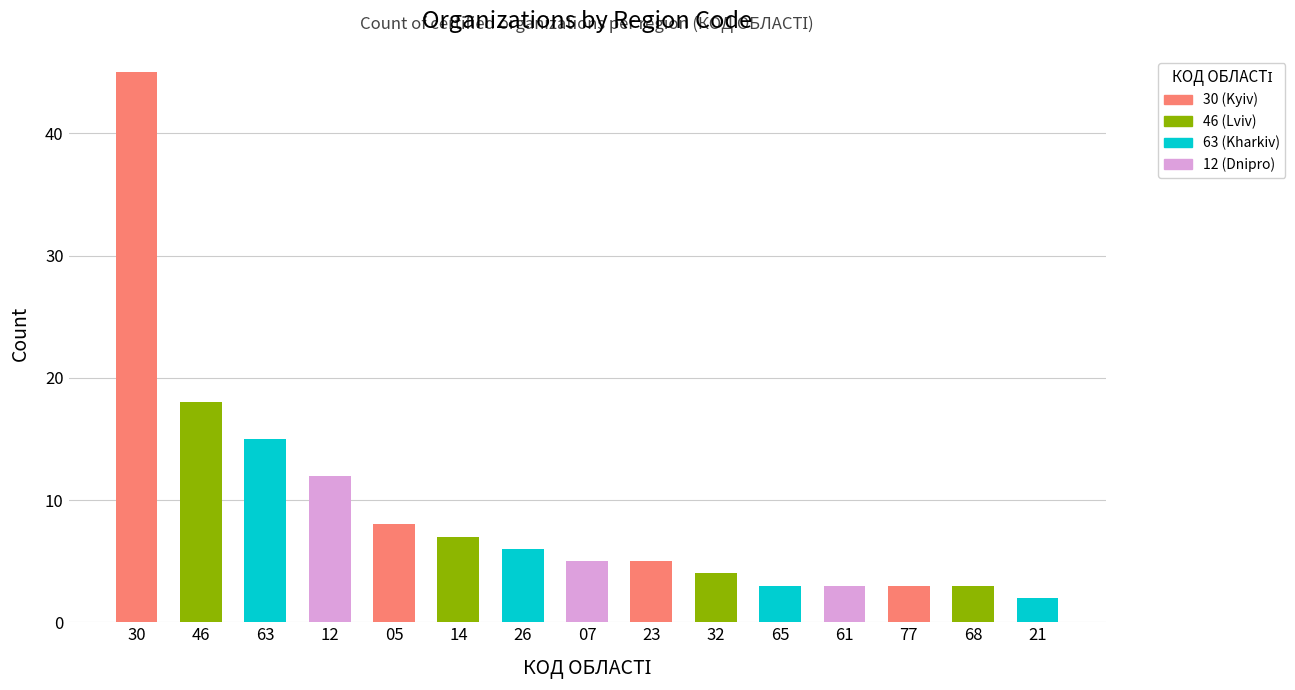

Does the chart contain any negative values?

No